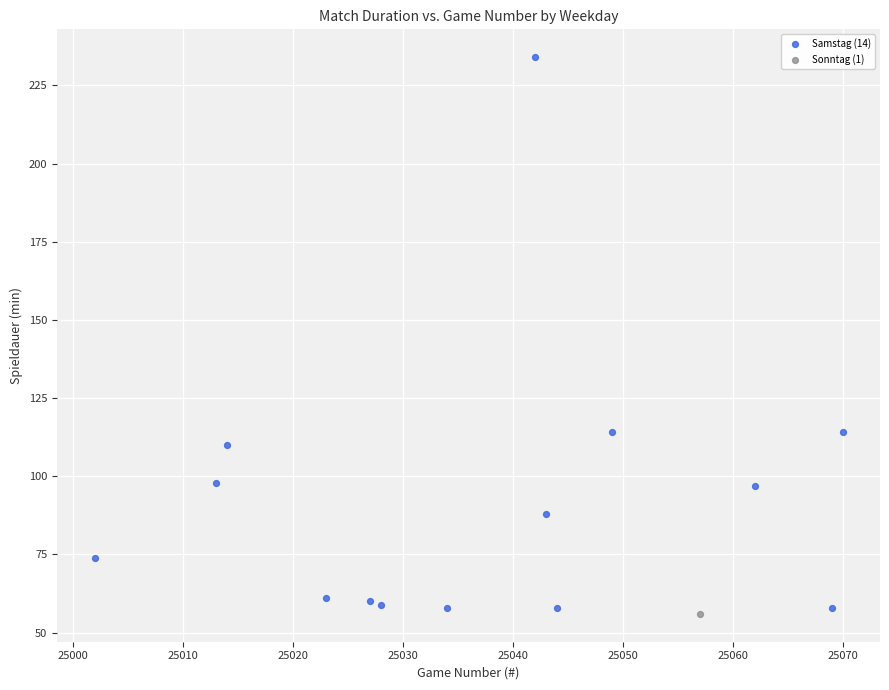

What are all the series names shown in the legend?

Samstag (14), Sonntag (1)